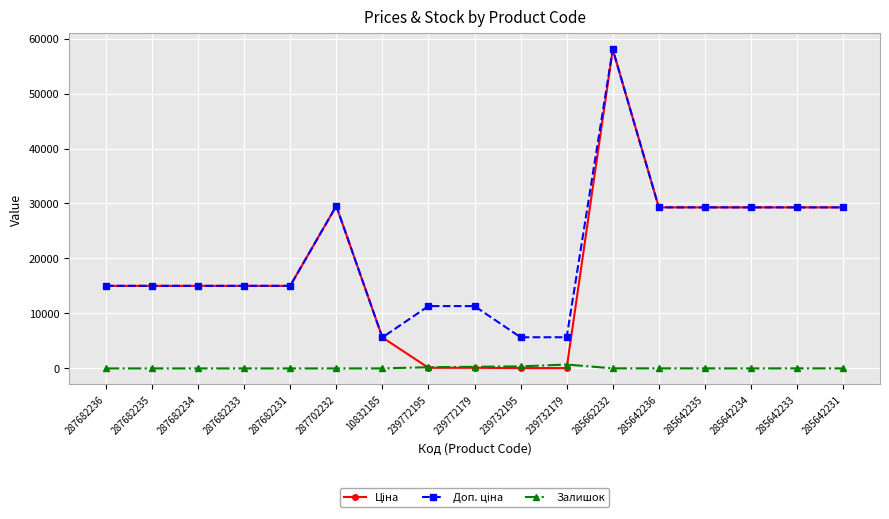

What is the label of the 13th point from the left?

285642236